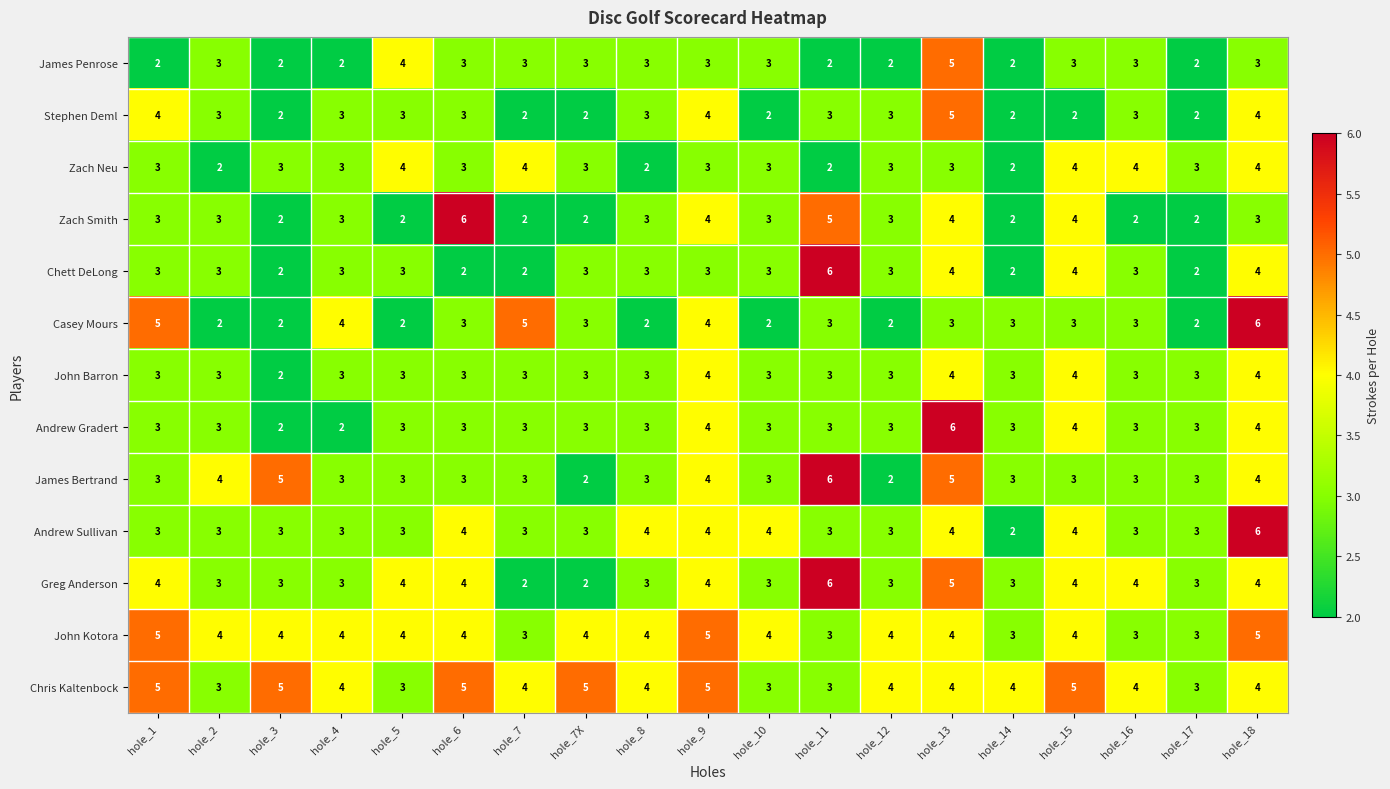

What is the greatest value displayed?

6